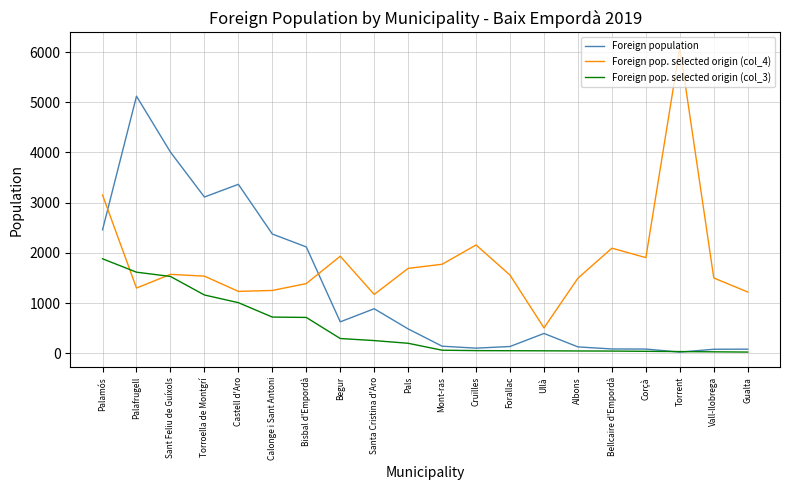

What is the greatest value displayed?

6087